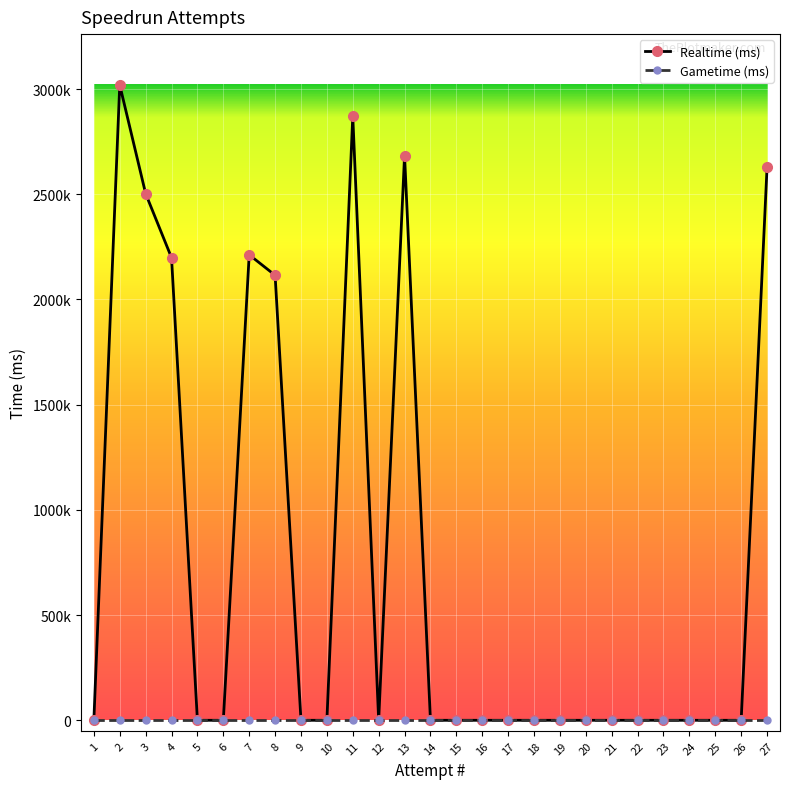

Reading left to right, list all the values displayed in this chart.

1=0	2=3019420	3=2502963	4=2198405	5=0	6=0	7=2212189	8=2115018	9=0	10=0	11=2870926	12=0	13=2684054	14=0	15=0	16=0	17=0	18=0	19=0	20=0	21=0	22=0	23=0	24=0	25=0	26=0	27=2627540